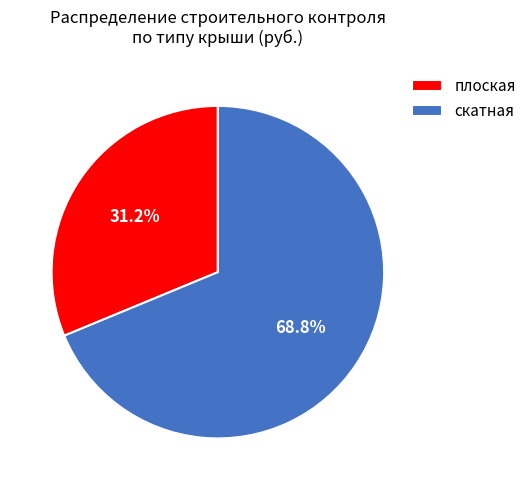

Does any single category account for the majority?

Yes